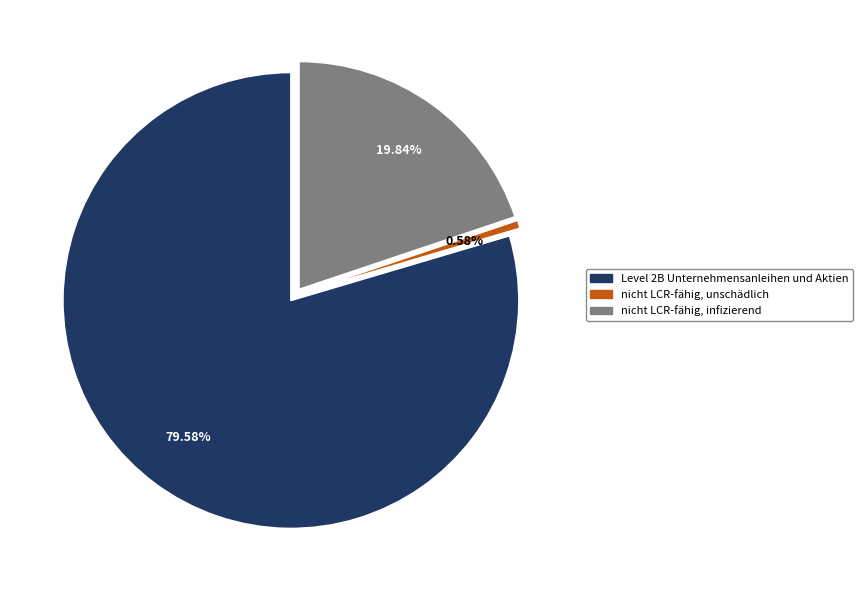

Is nicht LCR-fähig, infizierend the majority of the pie?

No